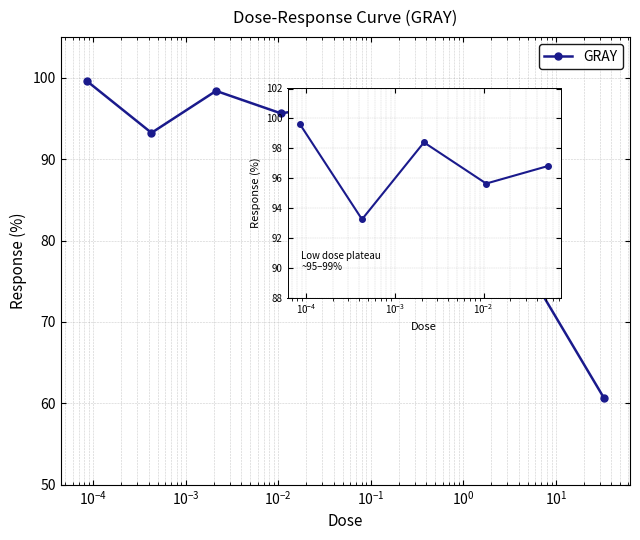

True or false: the data shows 99.6 at 8.53e-05.

True